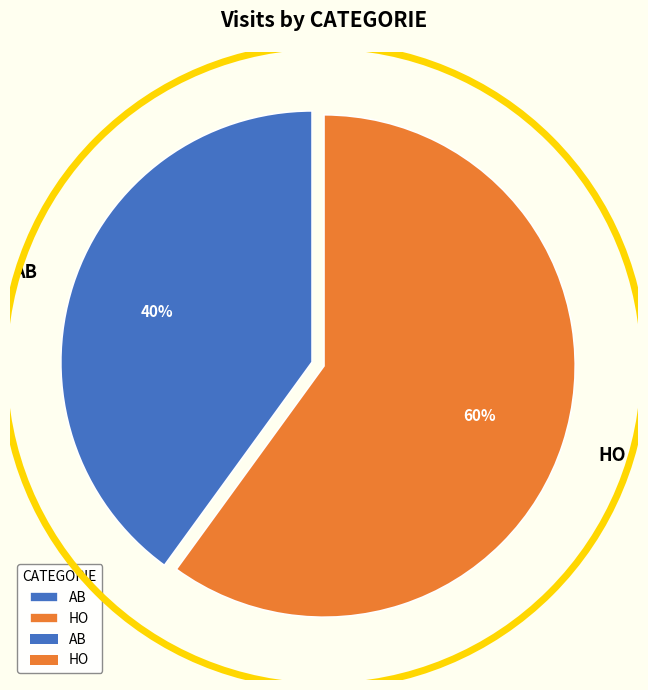

Is HO the majority of the pie?

Yes